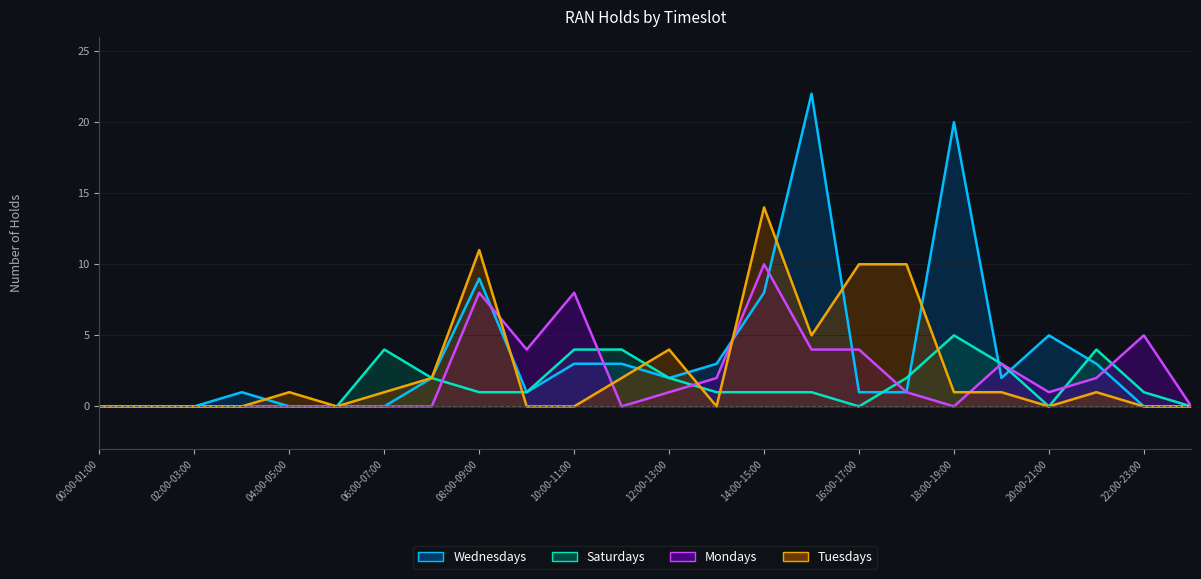

What is the spread (max minus min) of values at 07:00-08:00?

2